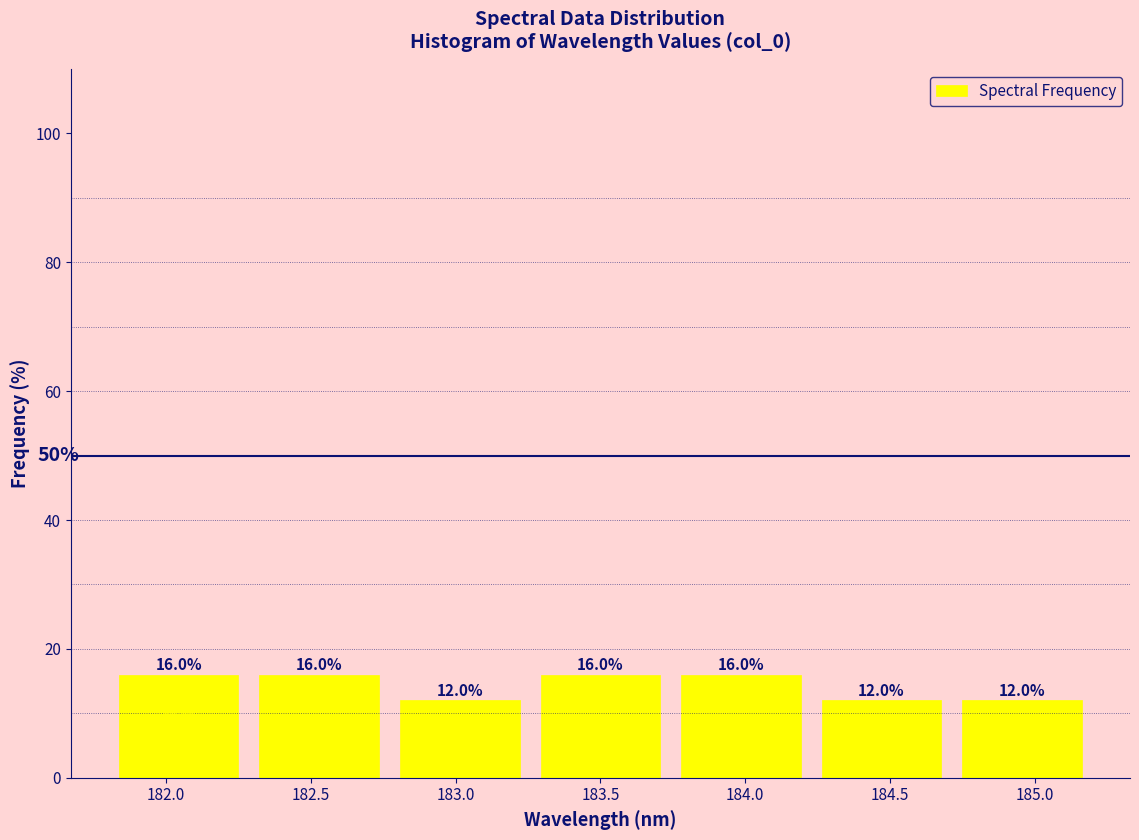

What is the height of the bar covering 182.75 to 183.25 on the x-axis? The bar edges are not printed on the chart, so give them approximately, as read against the axis.

12.0